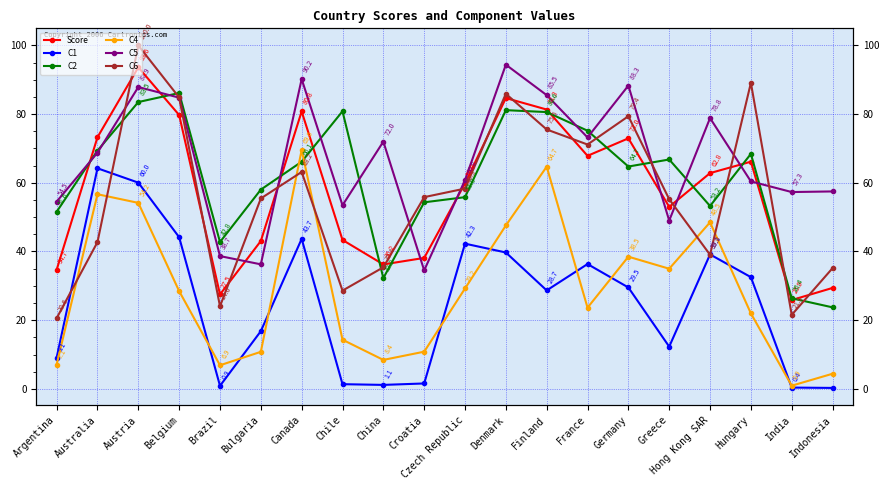

Reading left to right, transcribe all the data shown in this chart.

Score: 34.7	73.3	93.6	79.7	27.5	43.0	80.8	43.4	36.2	38.1	59.8	84.7	81.3	67.9	73.0	53.0	62.8	66.2	25.9	29.4
C1: 9.1	64.2	60.0	44.2	0.9	16.8	43.7	1.4	1.1	1.6	42.3	39.7	28.7	36.3	29.5	12.3	39.1	32.5	0.4	0.3
C2: 51.6	69.4	83.5	86.2	42.8	58.0	66.1	80.8	32.2	54.3	55.8	81.2	80.6	75.2	64.7	66.8	53.2	68.4	26.4	23.7
C4: 7.1	56.7	54.2	28.5	6.9	10.8	69.6	14.3	8.4	10.8	29.2	47.6	64.7	23.6	38.5	35.0	48.5	22.0	0.9	4.4
C5: 54.5	68.8	87.9	84.8	38.7	36.3	90.2	53.5	72.0	34.5	60.8	94.4	85.5	73.2	88.3	49.0	78.8	60.4	57.3	57.5
C6: 20.6	42.7	100.0	84.8	24.0	55.5	63.2	28.6	35.4	55.8	58.3	85.9	75.5	71.2	79.4	55.2	39.0	89.1	21.6	35.1